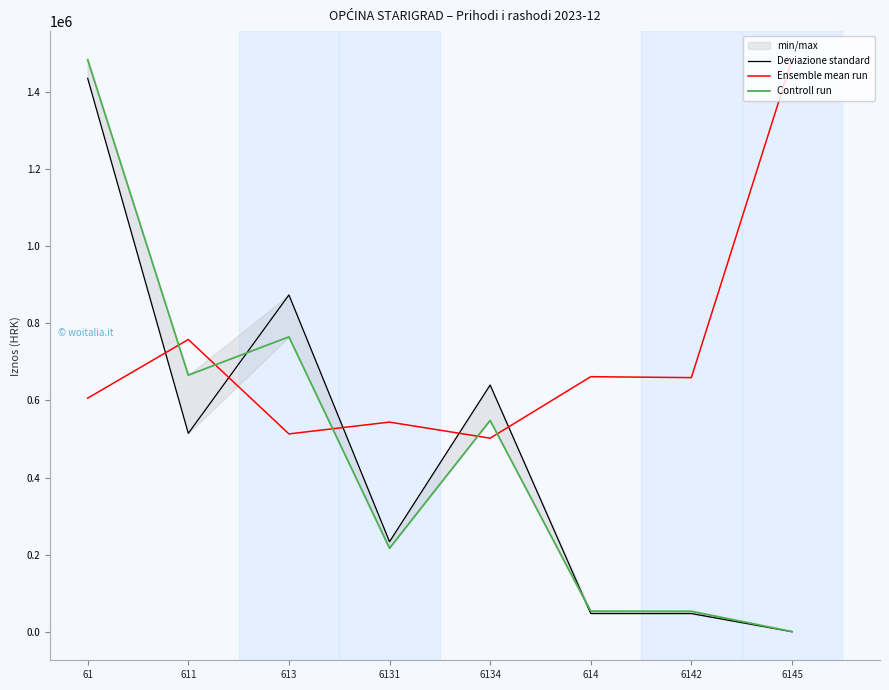

After their last crossing, which series has the higher values: Controll run or Deviazione standard?

Controll run